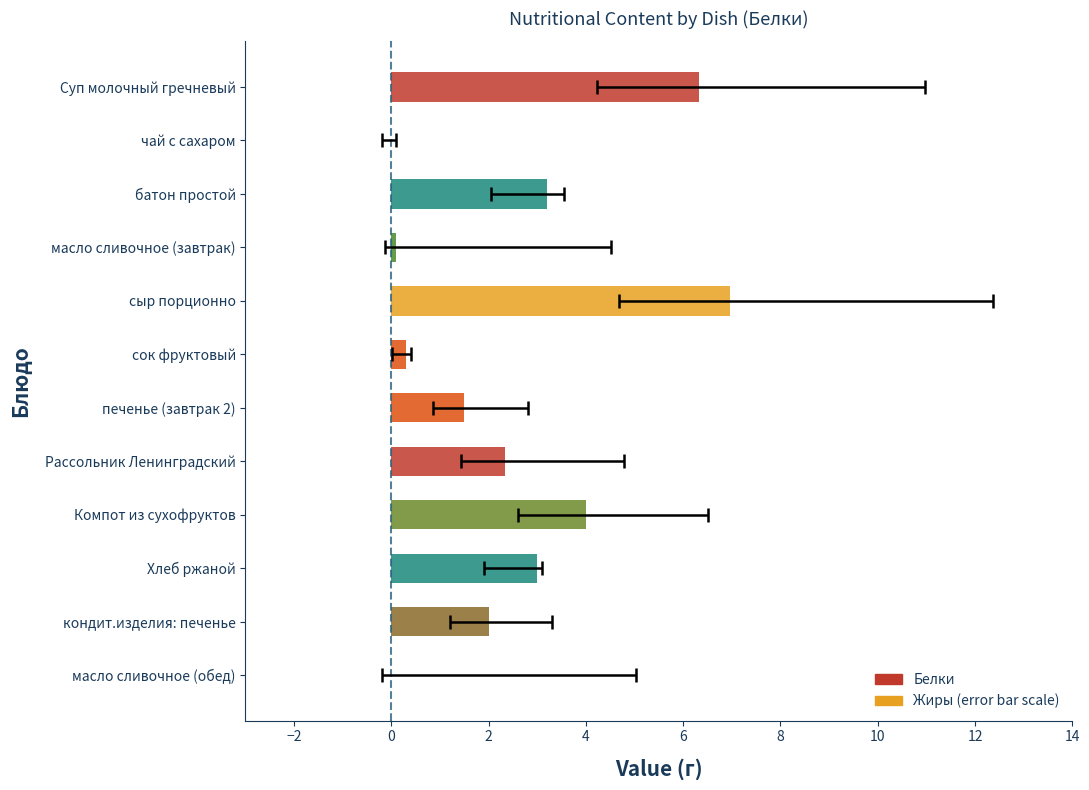

How many distinct data groups are displayed?

2